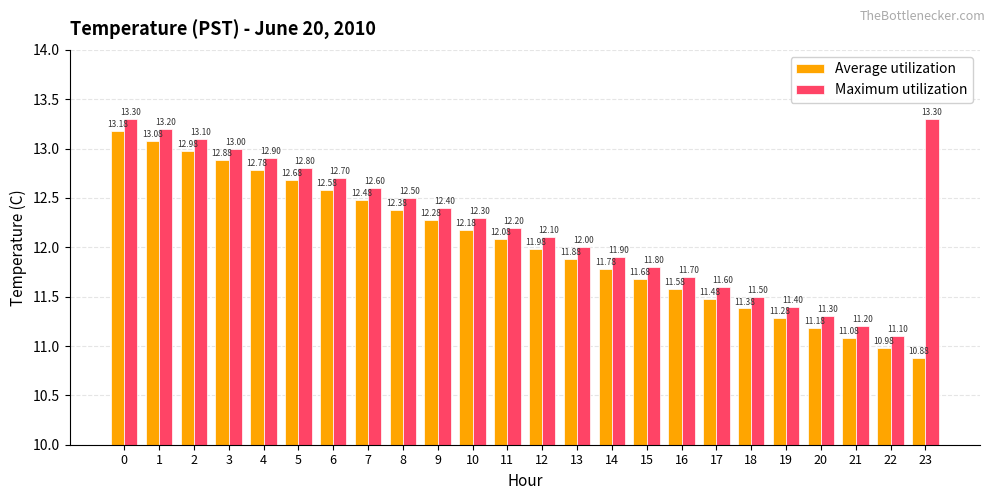

Which series has the widest spread of values?

Average utilization